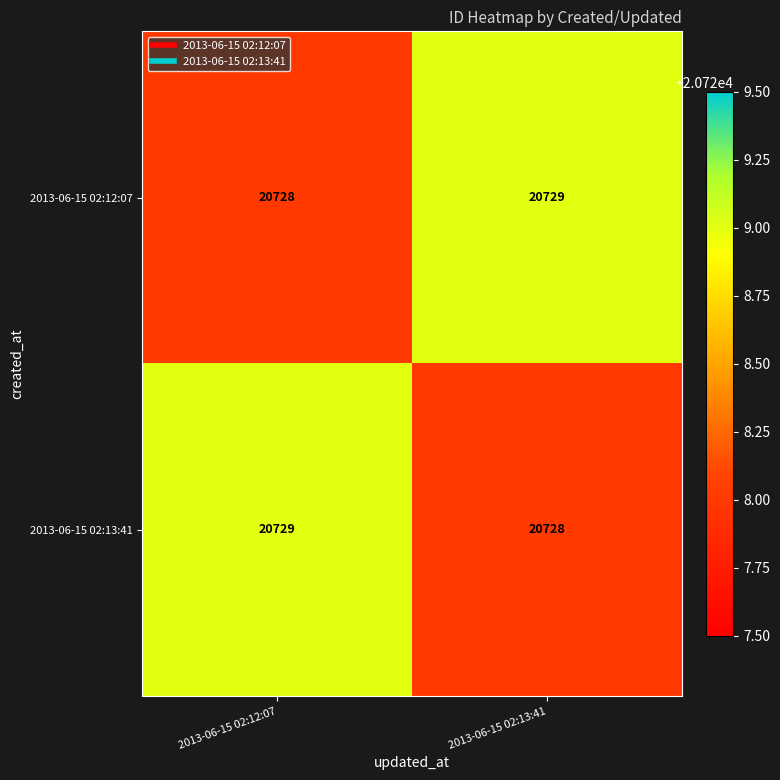

True or false: 2013-06-15 02:13:41 has a value of 20729 at 2013-06-15 02:12:07.

True